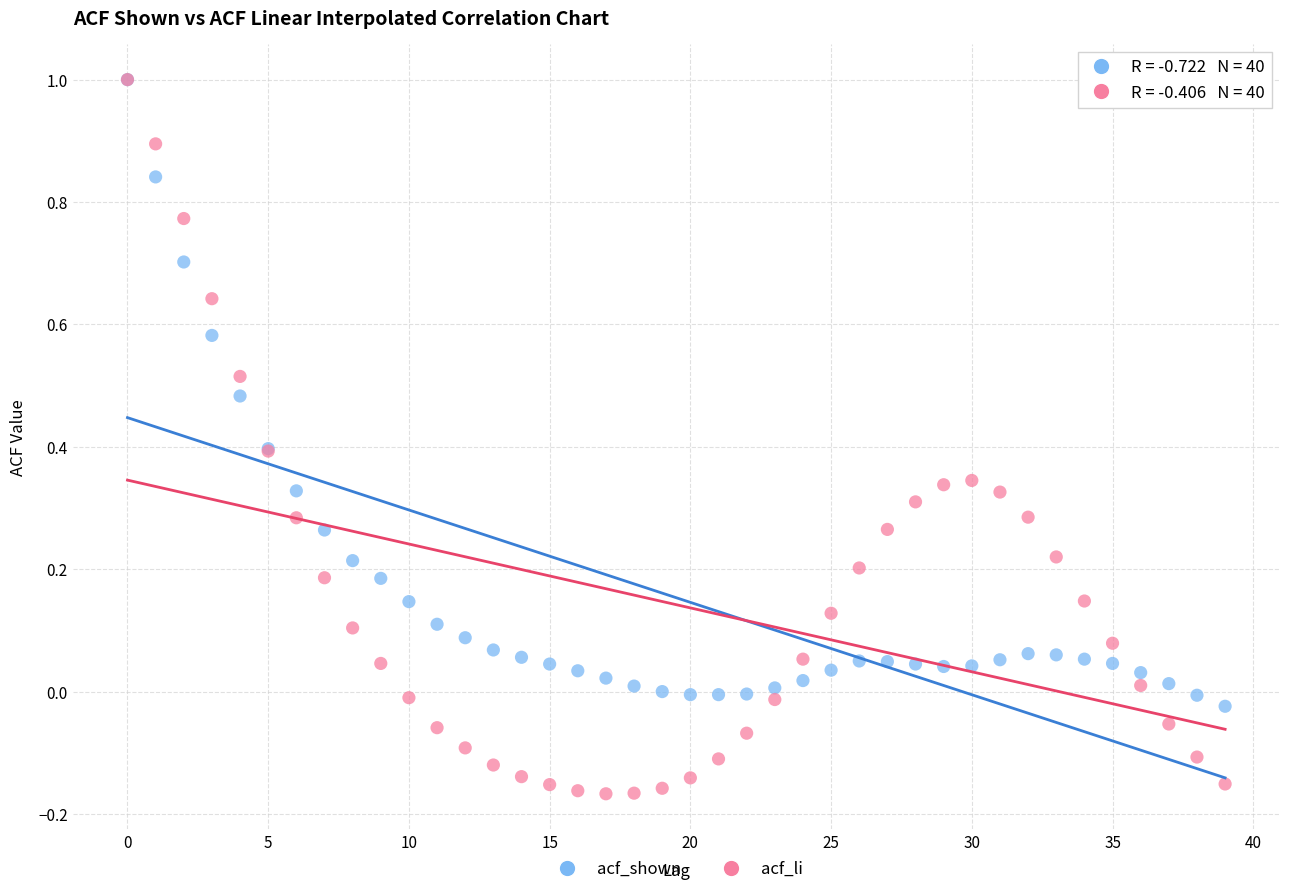

Which series has the widest spread of Y values?

acf_li